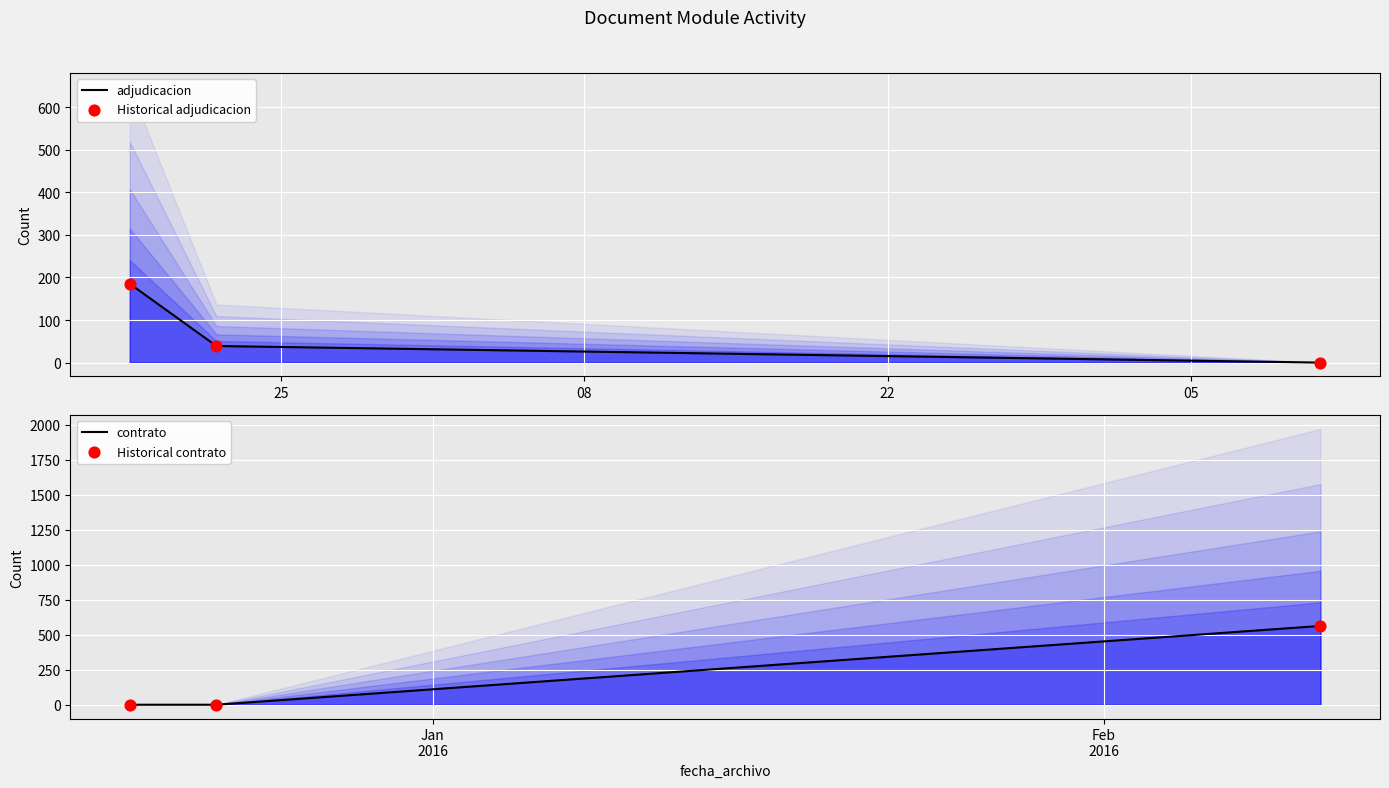

At how many categories does at least one series exceed 145?

2